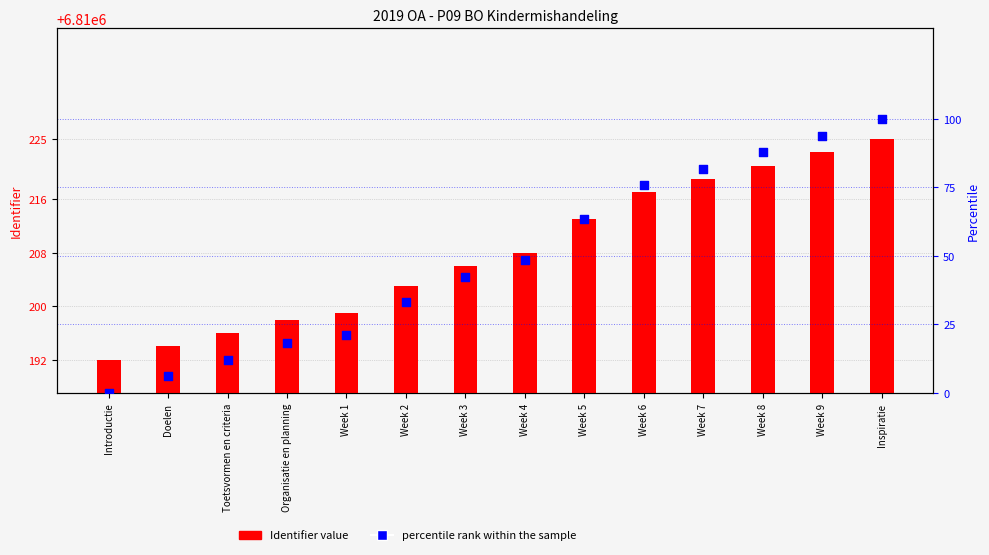

At which category is the sum across all series the highest?

Inspiratie